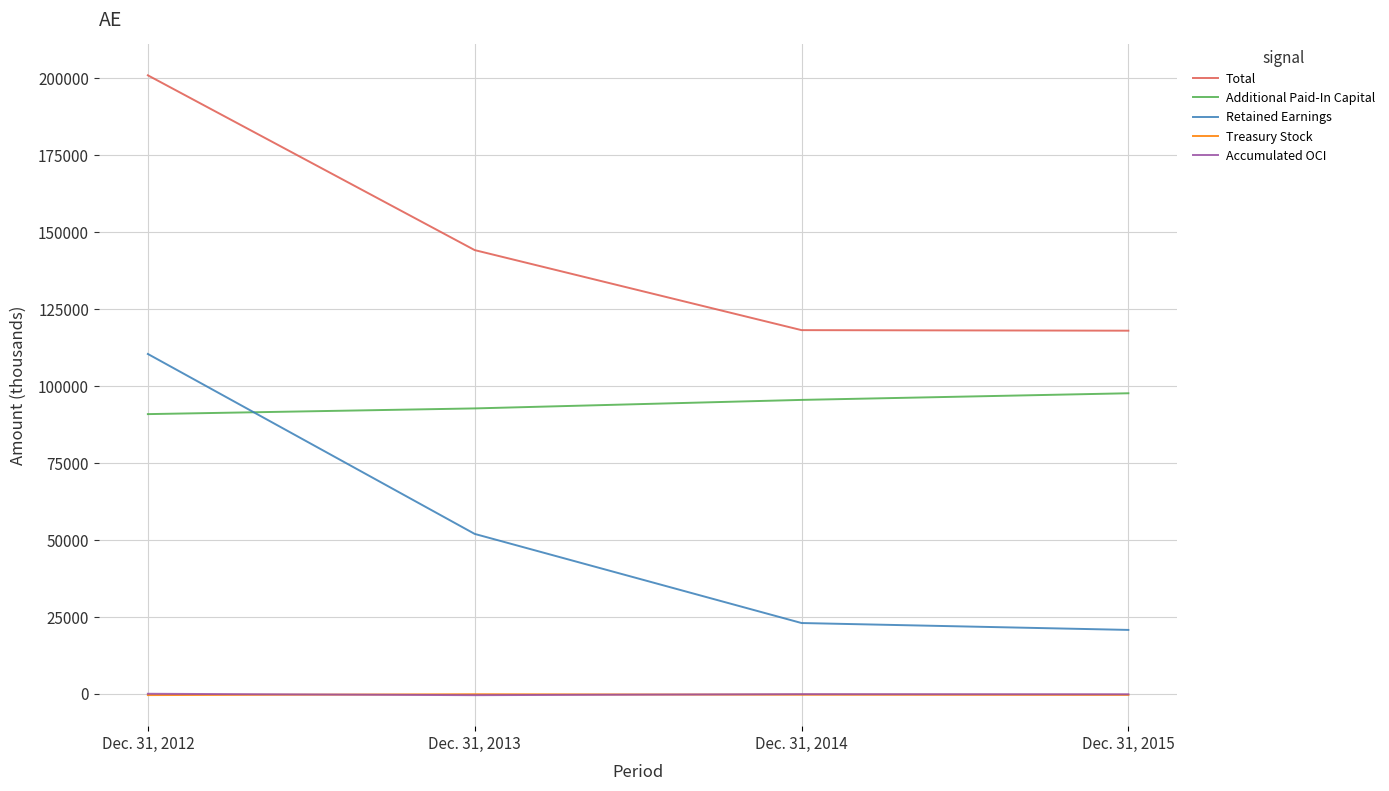

What is the lowest value of the Retained Earnings series?

20702